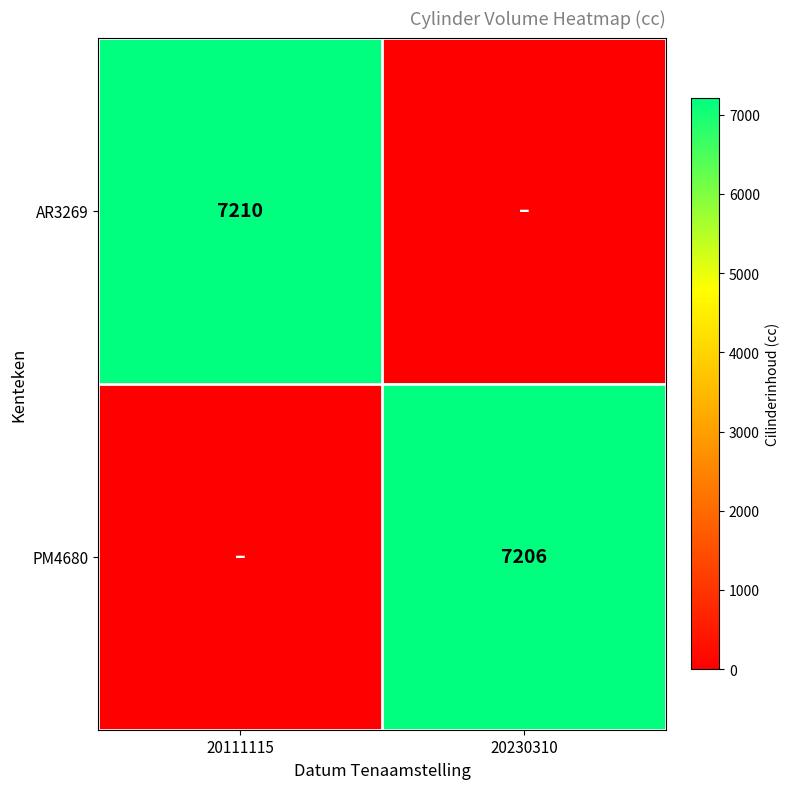

Is the value of PM4680 at 20230310 greater than the value of AR3269 at 20111115?

No